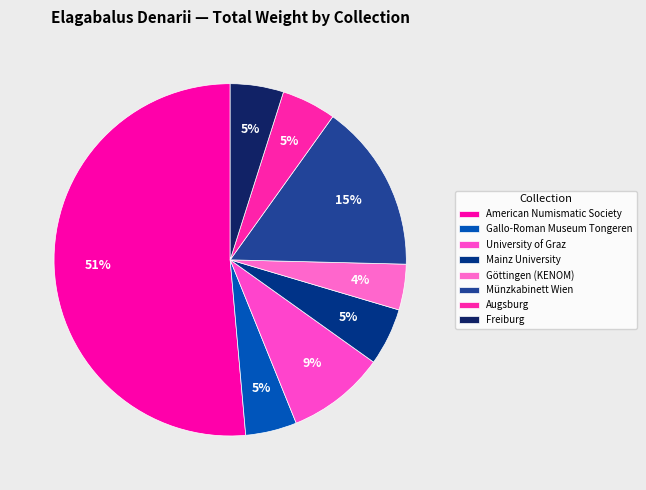

Count the number of slices in the pie.

8